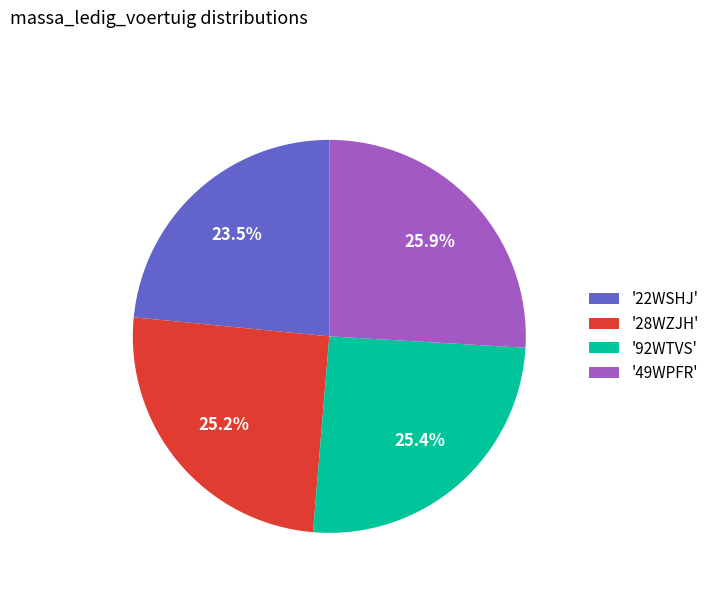

Between '92WTVS' and '49WPFR', which is larger?

'49WPFR'